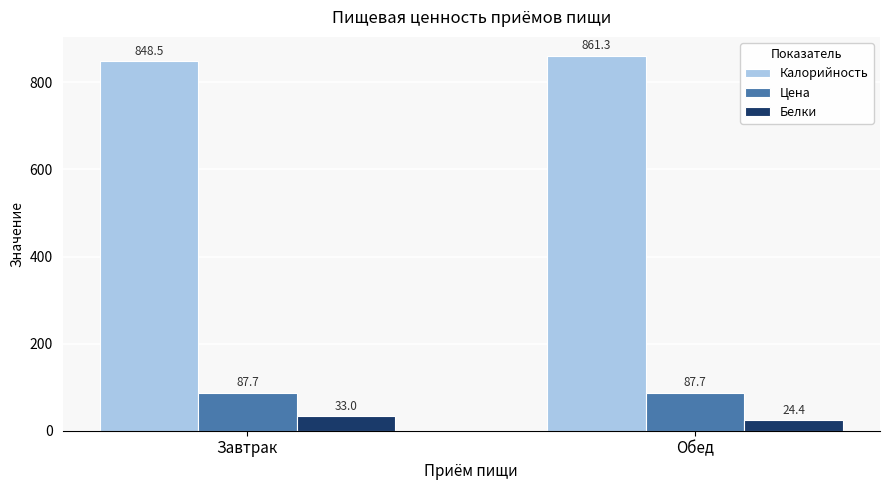

What is the minimum value shown in the chart?

24.4